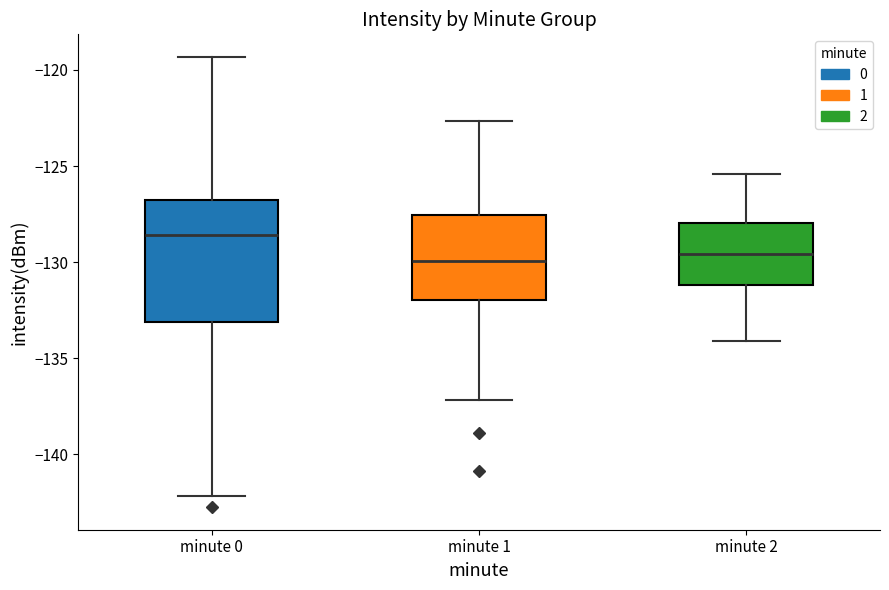

Where does the median line of the box for minute 2 sit on the y-axis? The values are not printed on the chart, so give them approximately, as read against the axis.

-129.5